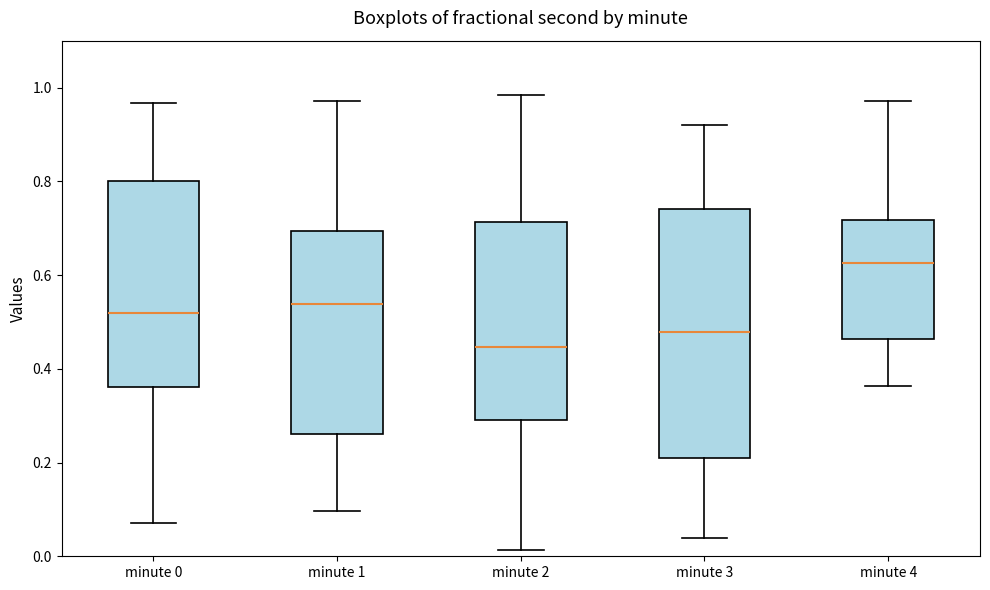

Reading left to right, read every box against the y-axis: the position of its median line, the range the box covers, and the ends of its whiskers. The values are not printed on the chart, so give them approximately, as read against the axis.

minute 0: median 0.52, box 0.36 to 0.80, whiskers 0.08 to 0.96
minute 1: median 0.54, box 0.26 to 0.70, whiskers 0.10 to 0.98
minute 2: median 0.44, box 0.30 to 0.72, whiskers 0.02 to 0.98
minute 3: median 0.48, box 0.20 to 0.74, whiskers 0.04 to 0.92
minute 4: median 0.62, box 0.46 to 0.72, whiskers 0.36 to 0.98